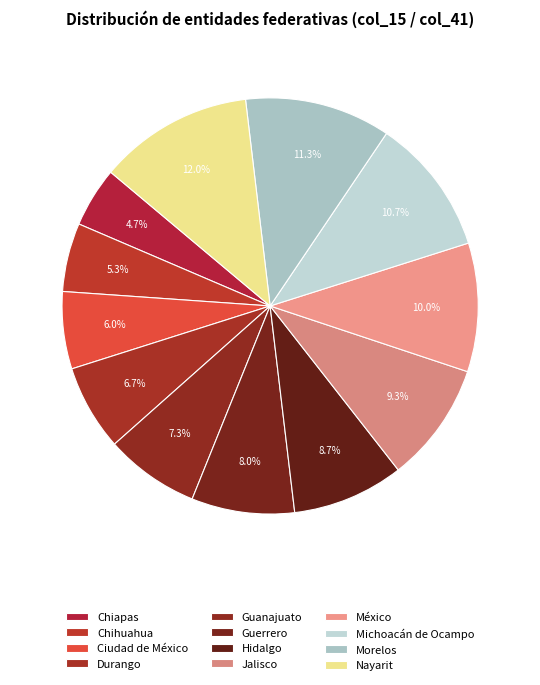

What is the smallest slice in the pie chart?

Chiapas